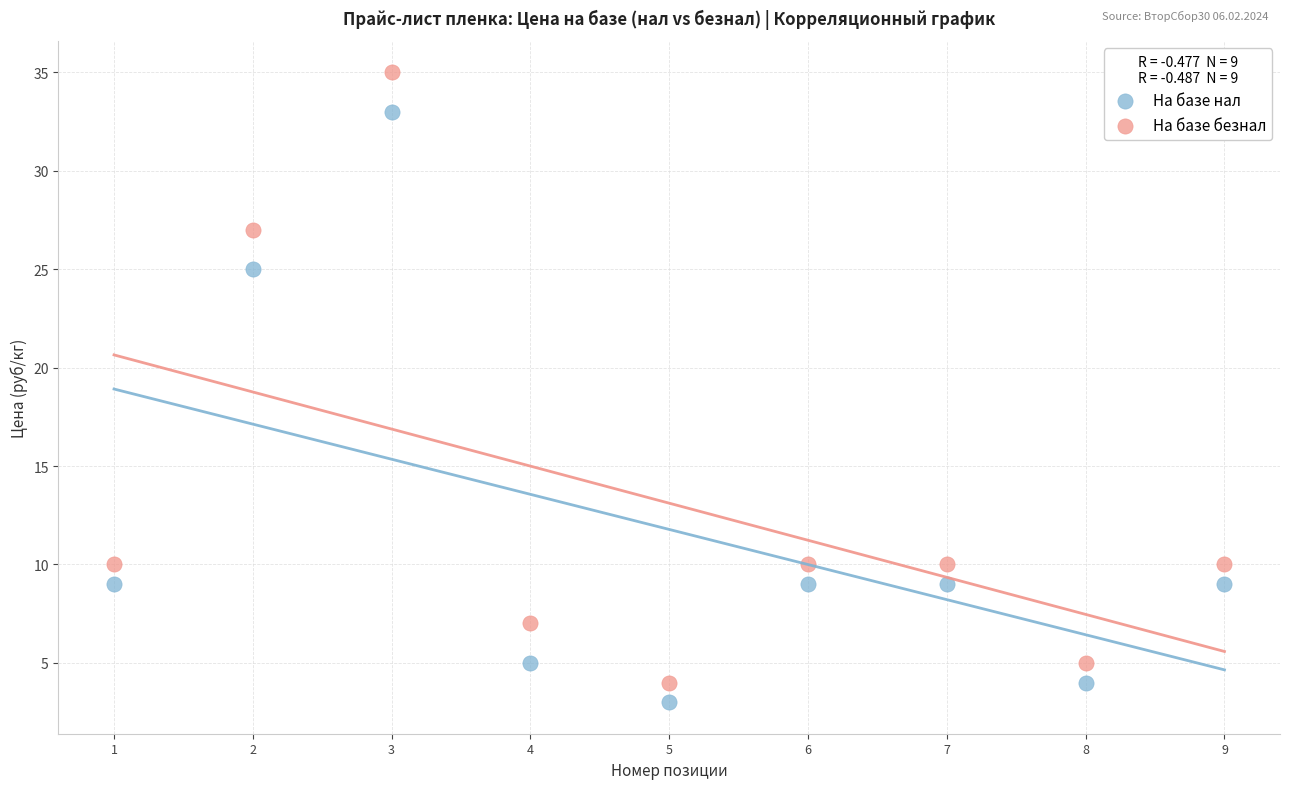

Which series reaches the maximum Y coordinate?

На базе безнал